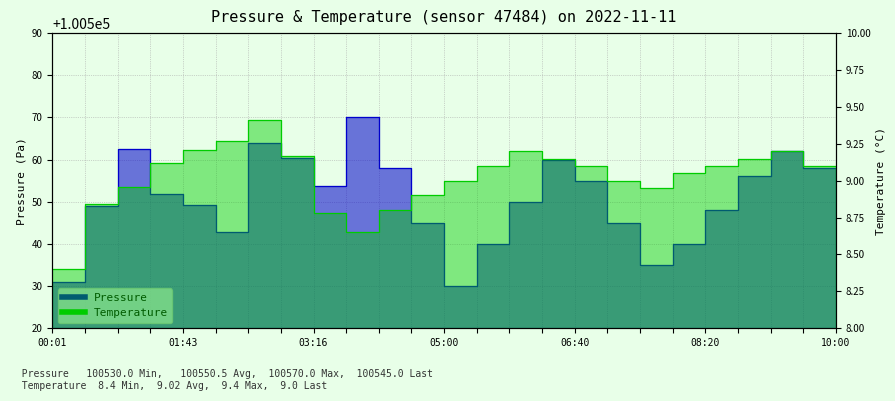

How many distinct data groups are displayed?

2